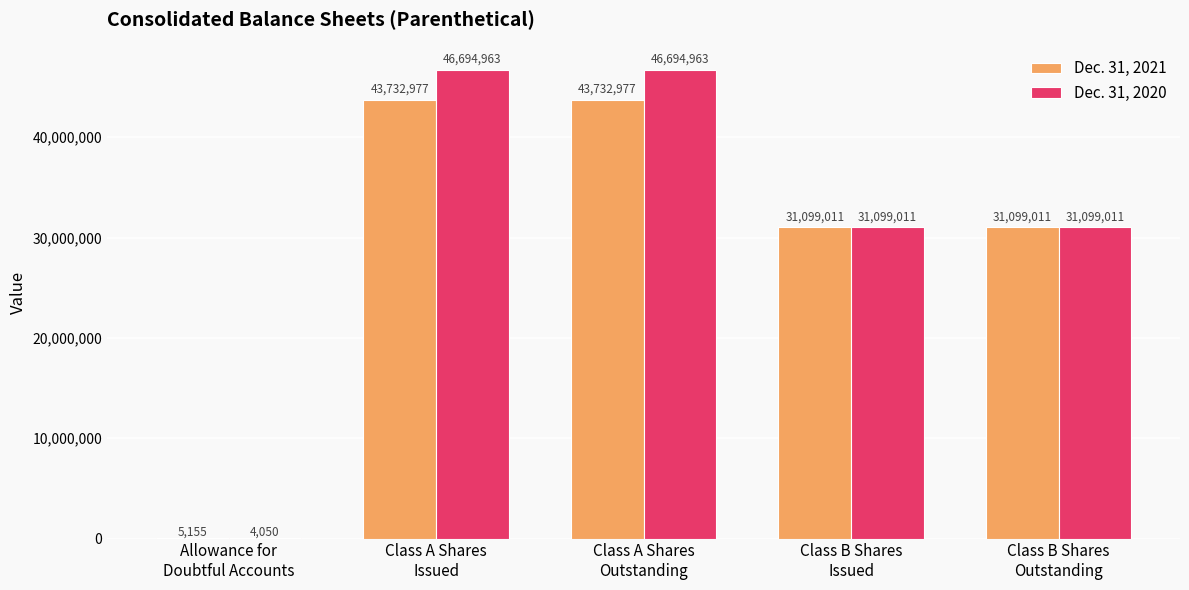

What is the sum of all Dec. 31, 2020 values?

155591998